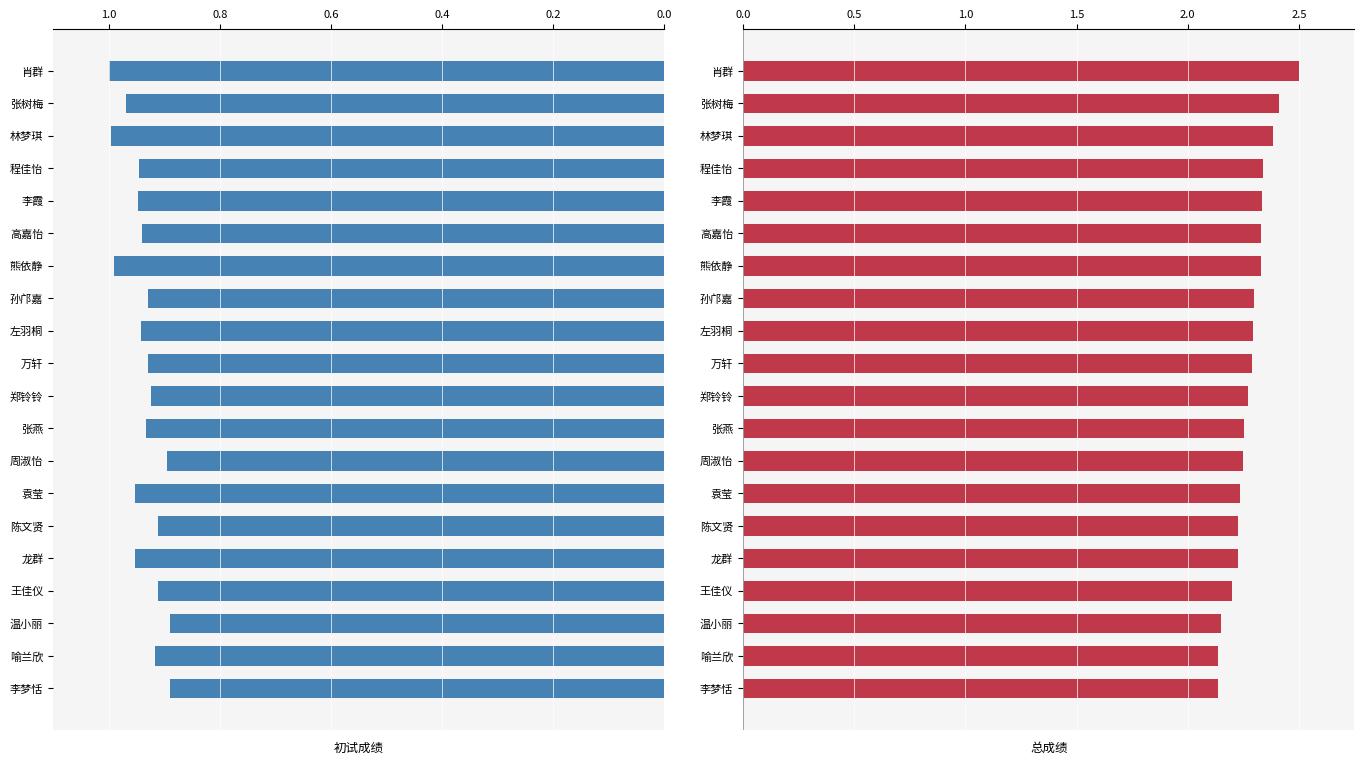

Which series has the largest total across all categories?

总成绩